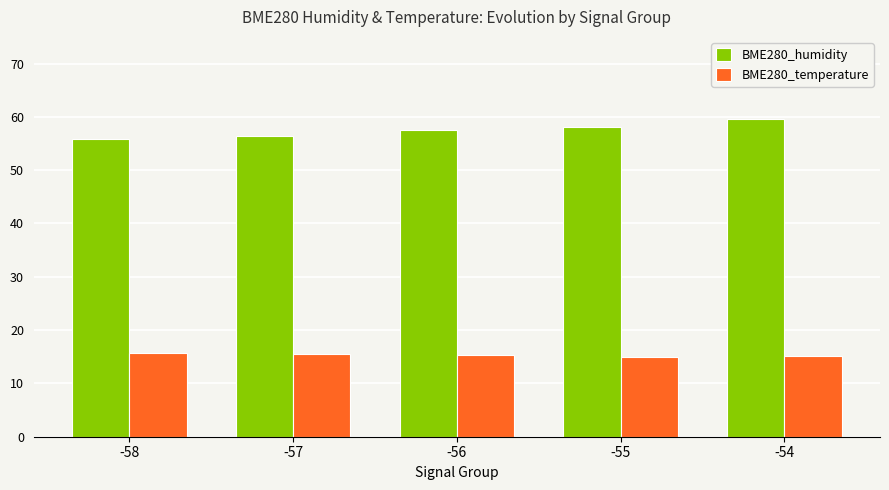

What is the difference between the highest and lowest values at -56?

42.2